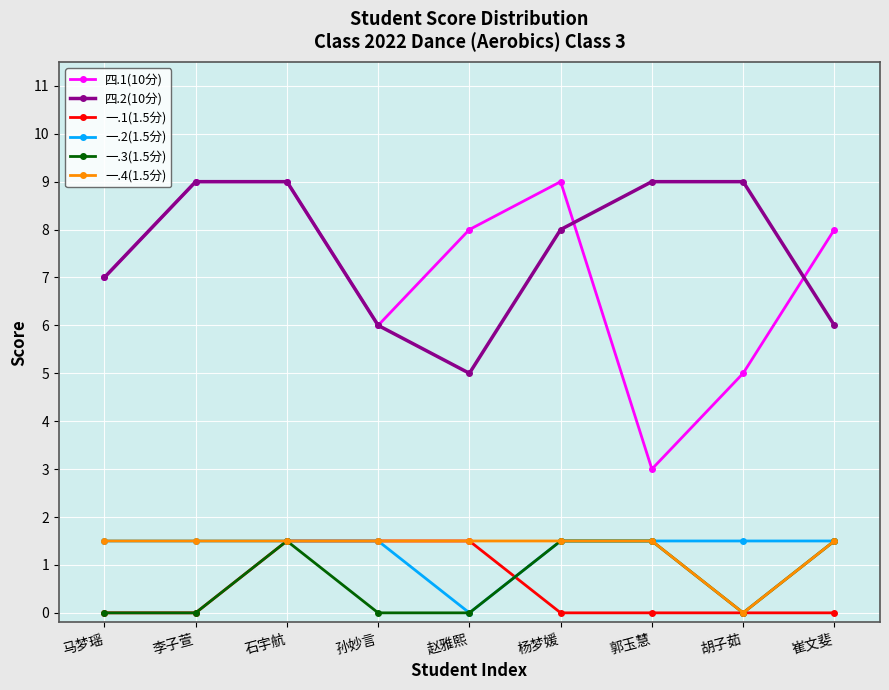

At which label is 一.4(1.5分) closest to 0?

胡子茹